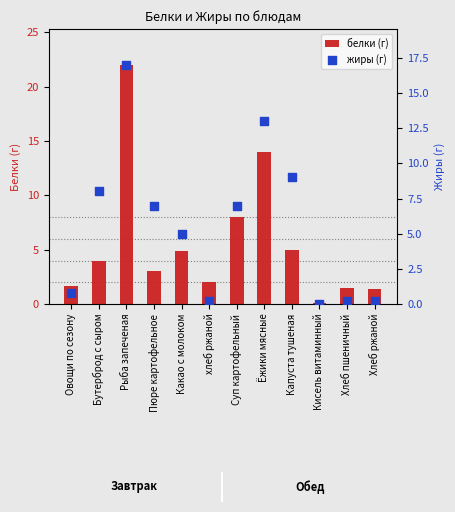

Which series reaches the minimum Y coordinate?

жиры (г)